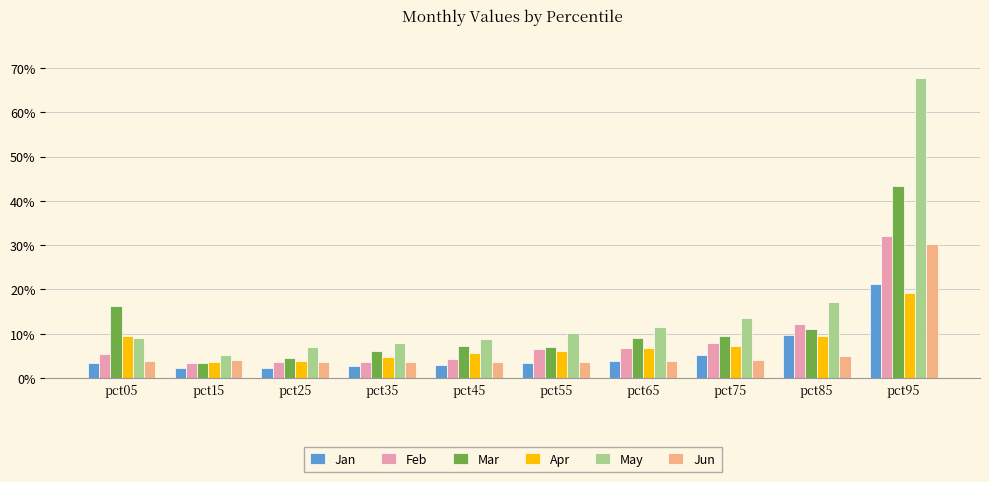

What is the total value across all series at pct35?

0.3